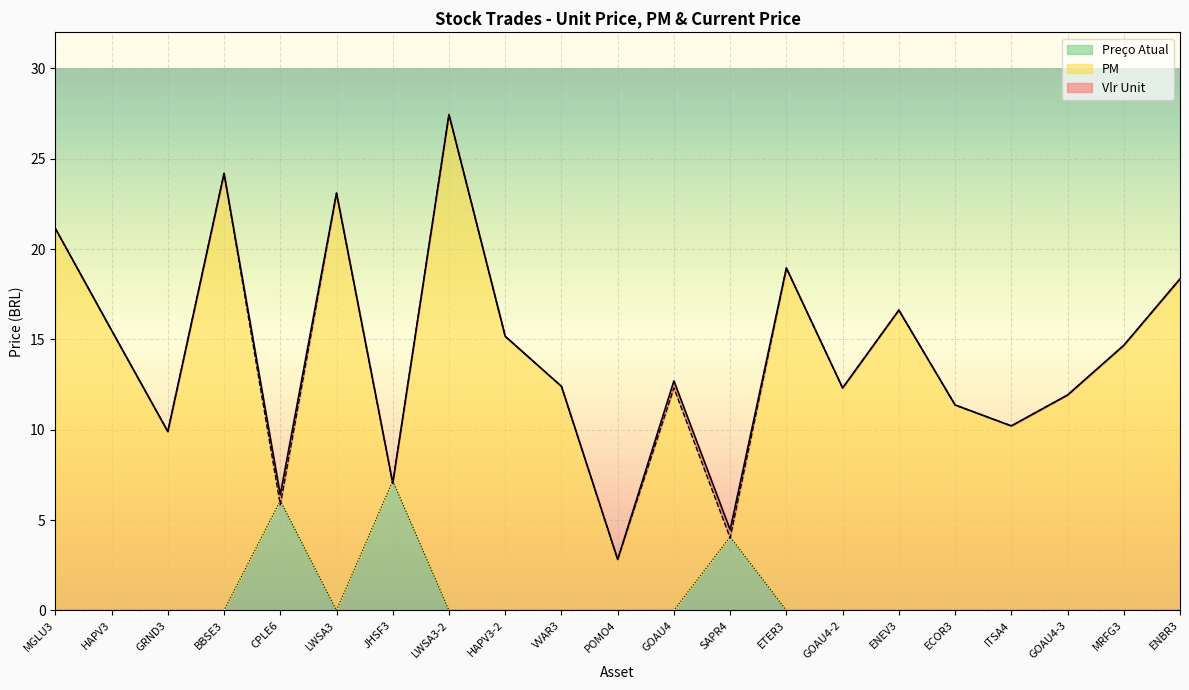

Which series has the largest range (max minus min)?

Vlr Unit